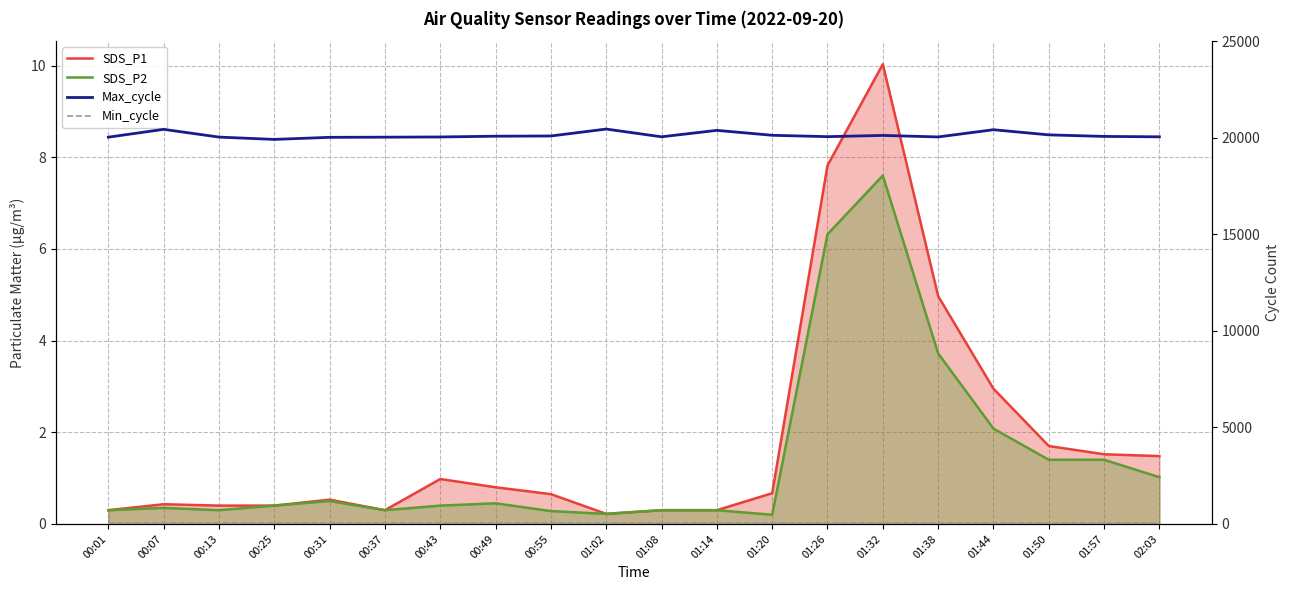

At which category does SDS_P2 reach its first local peak?

00:07